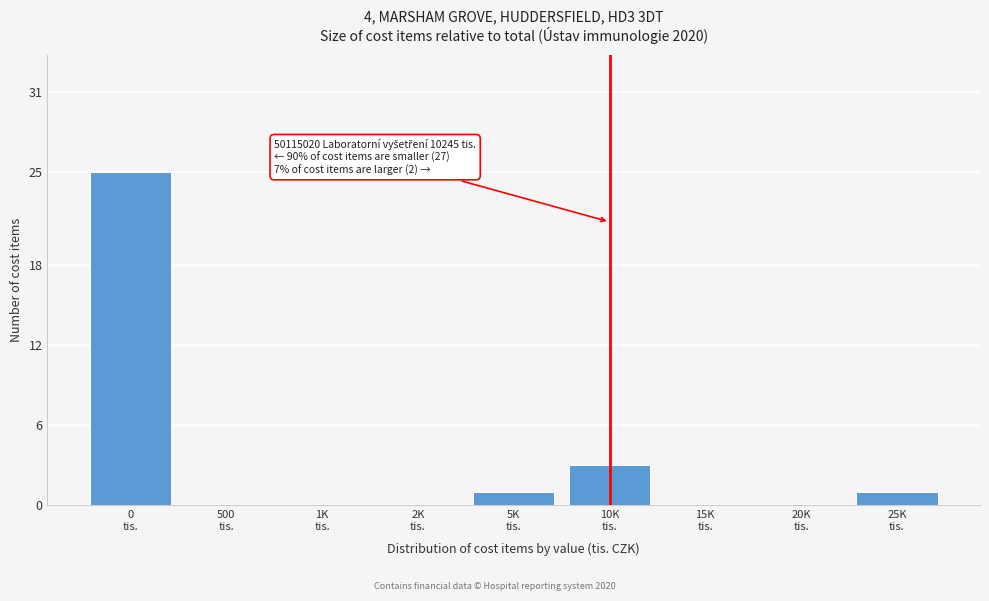

What is the maximum value shown in the chart?

25